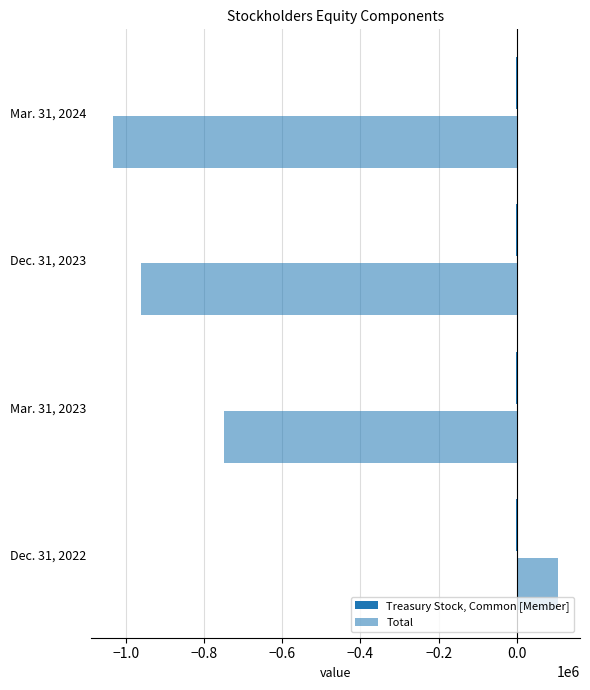

How many distinct data groups are displayed?

2